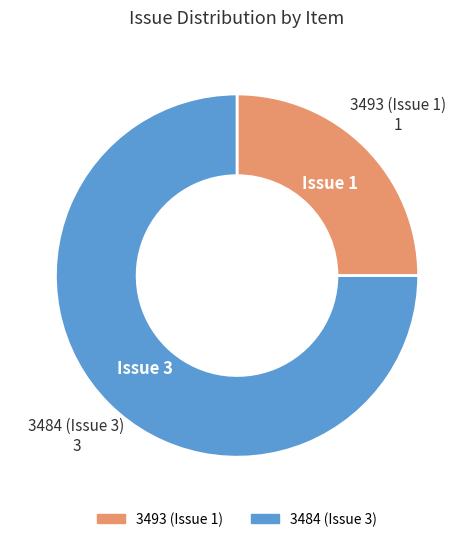

How many segments does this pie chart have?

2